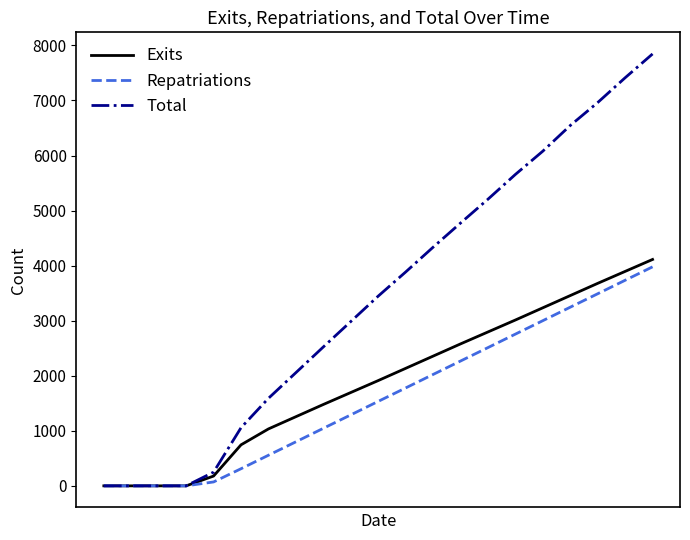

Which series has the largest total across all categories?

Total